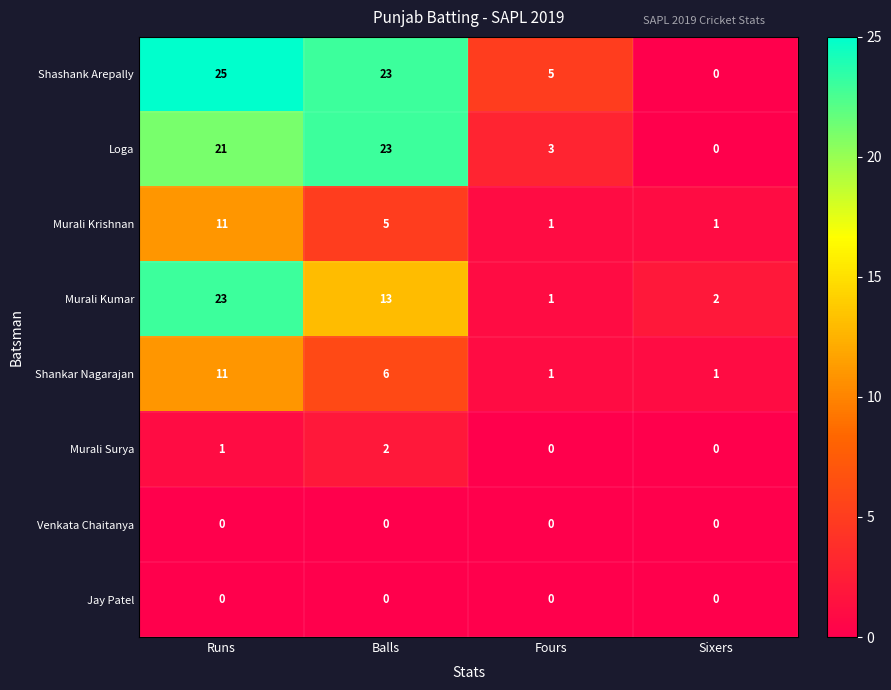

What is the maximum value for Shashank Arepally?

25